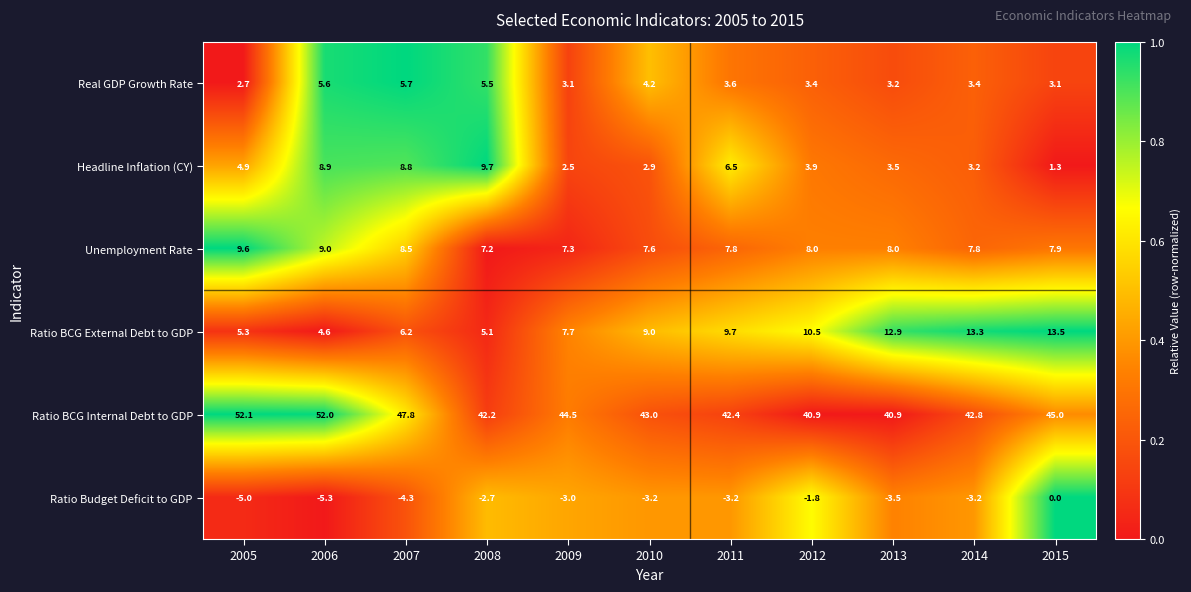

How many values in the Headline Inflation (CY) series exceed 3?

8